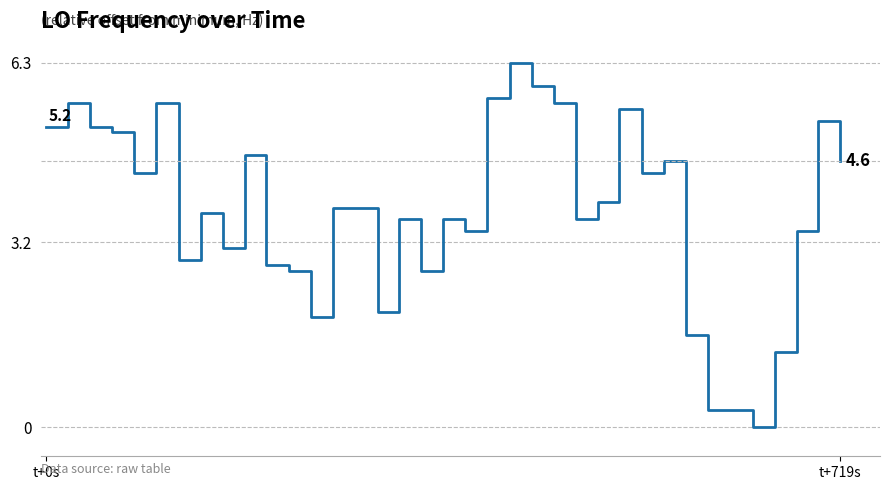

How many values are below 3?

11